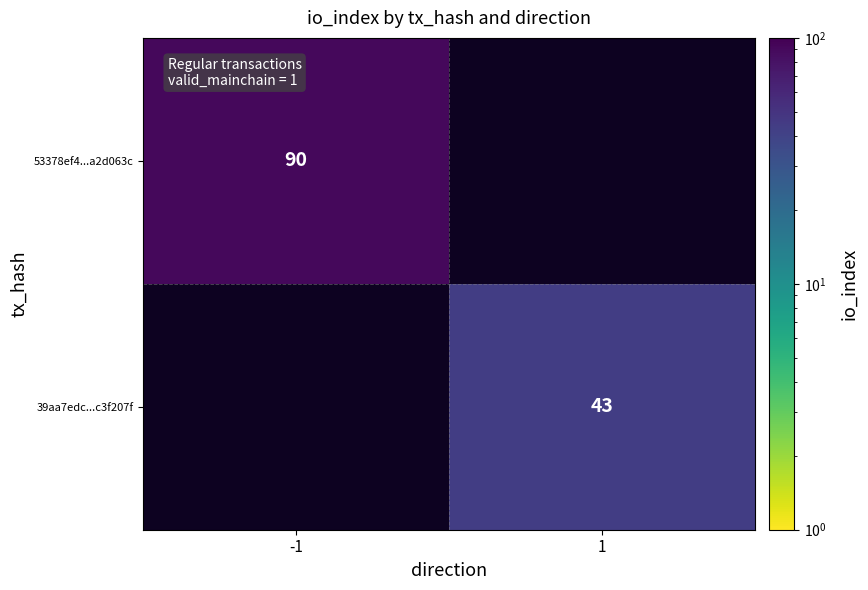

Is it true that 53378ef4...a2d063c equals 19 at -1?

False